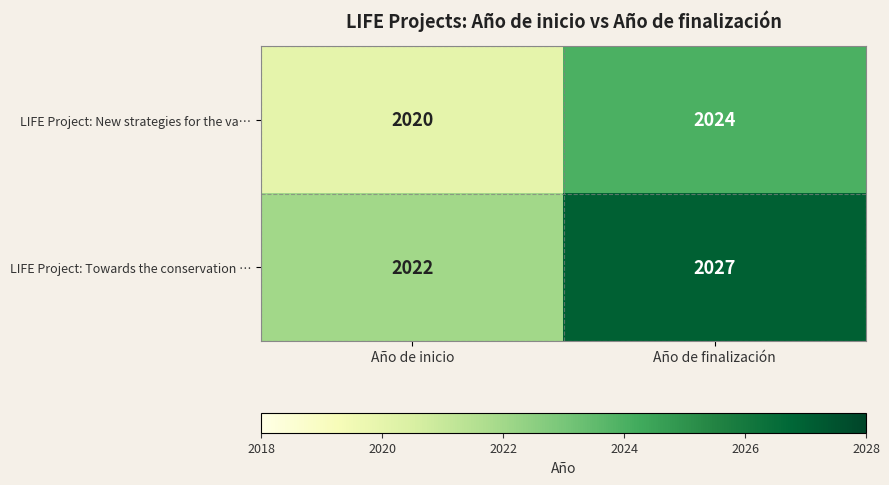

Reading left to right, what are all the values shown in this chart?

LIFE Project: New strategies for the va…: Año de inicio=2020	Año de finalización=2024
LIFE Project: Towards the conservation …: Año de inicio=2022	Año de finalización=2027